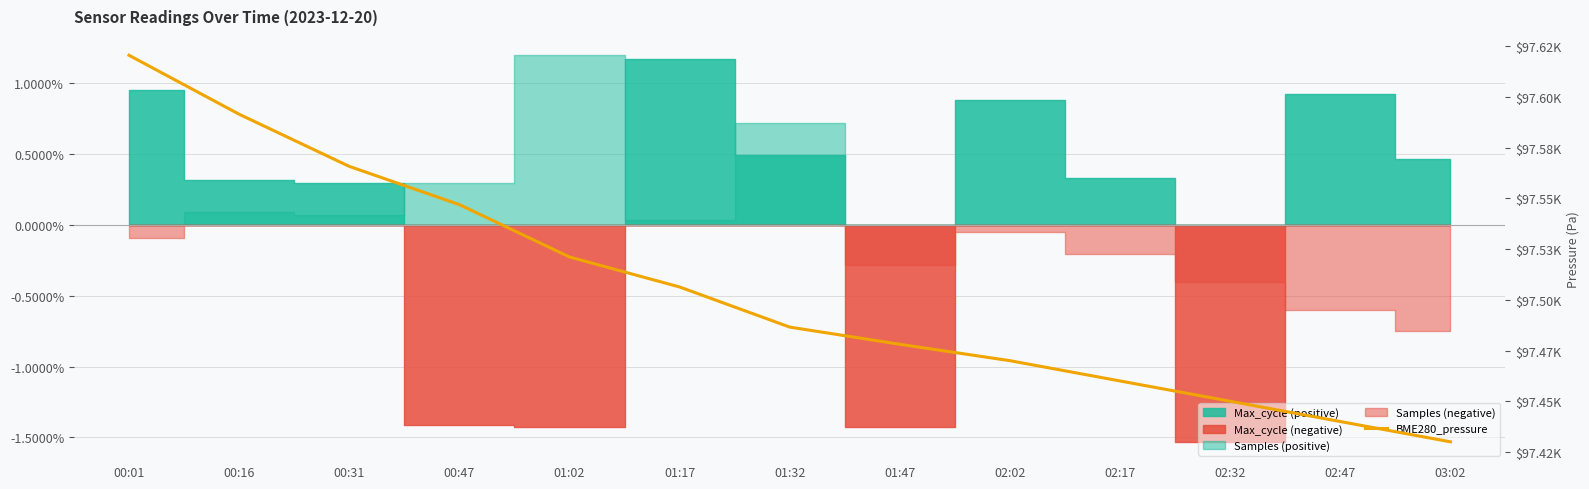

What position from the left is 01:02?

5